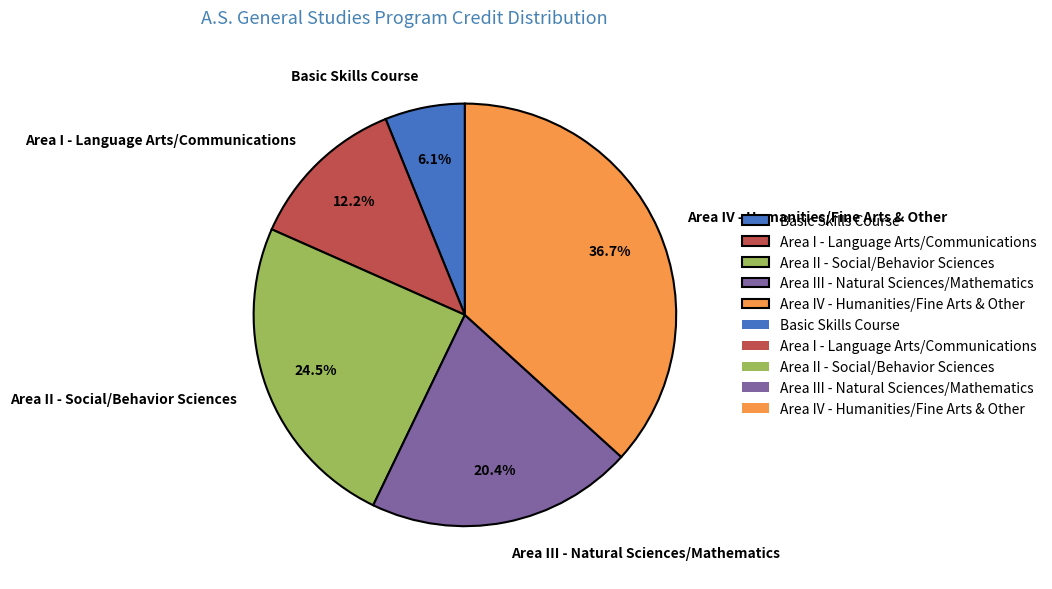

Which category has the smallest portion of the pie?

Basic Skills Course